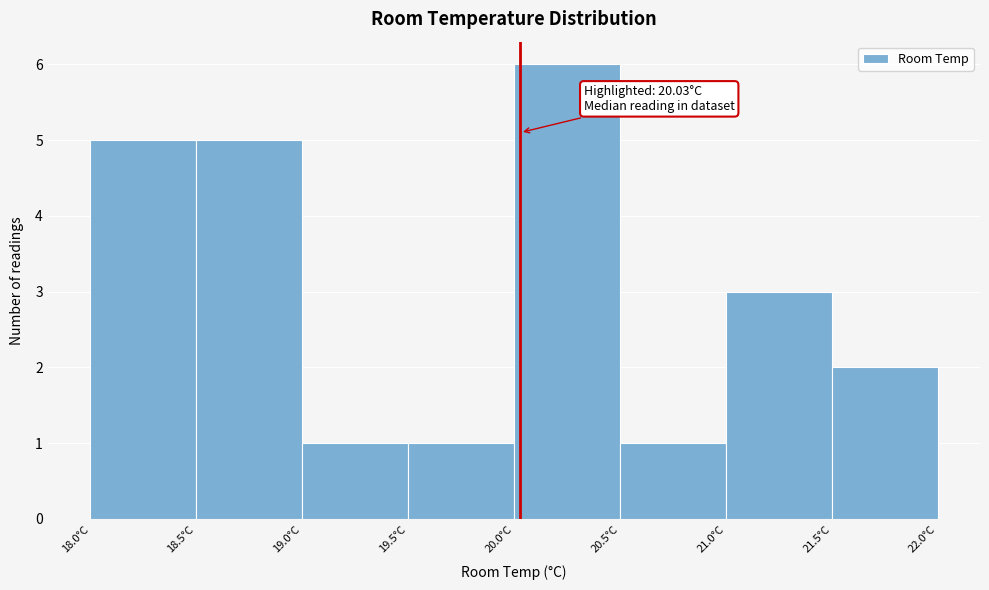

Over which range of the x-axis is the bar tallest?

20.0 to 20.5